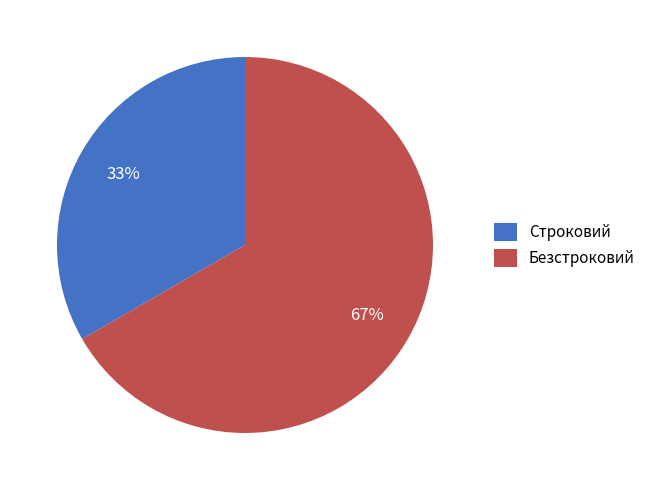

What percentage is the Строковий slice, to the nearest percent?

33%